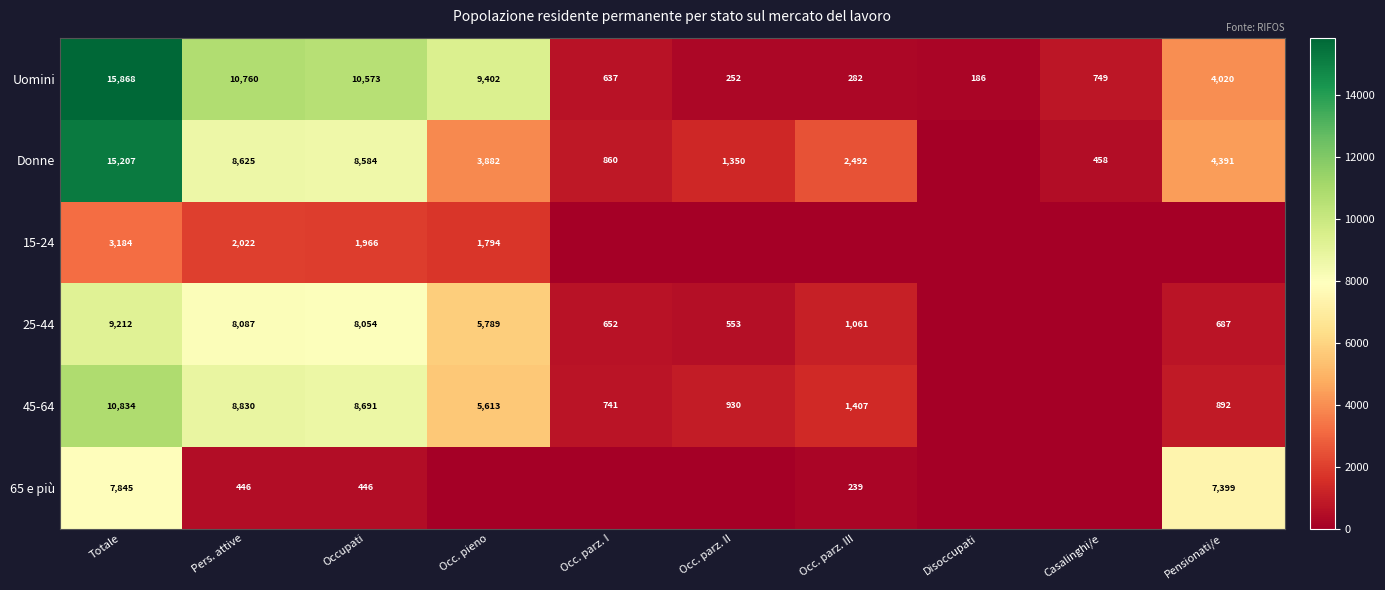

Which series changed the most between Totale and Pers. attive?

65 e più